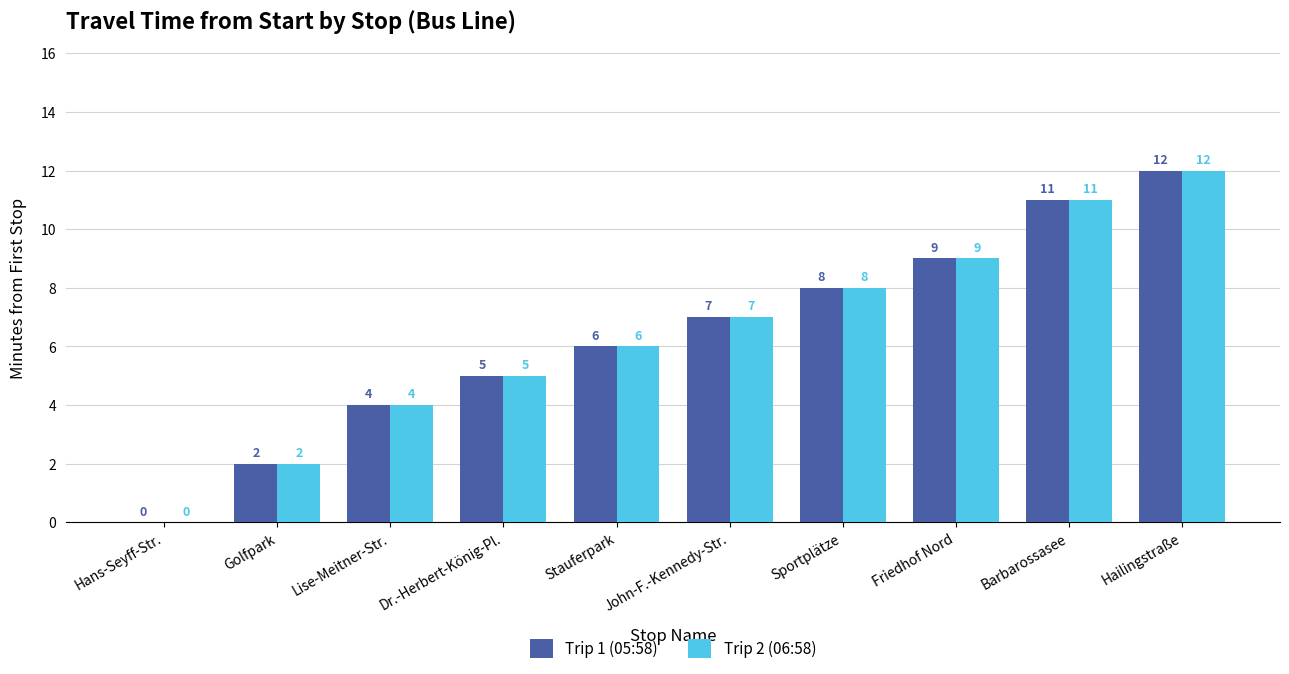

Count the number of categories in the chart.

10